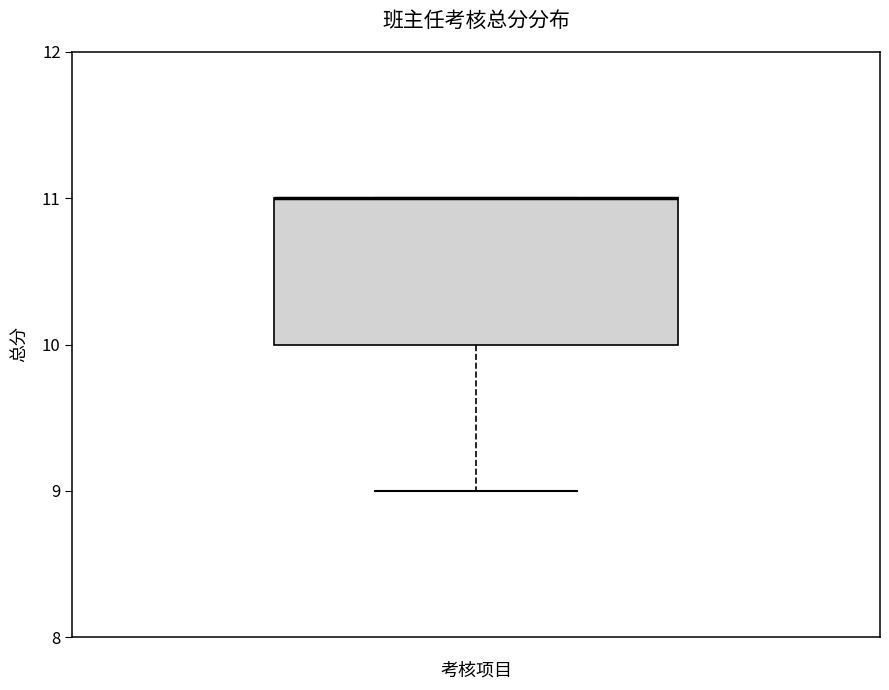

Read this box plot against the y-axis: the position of the median line, the range covered by the box, and the ends of both whiskers. The values are not printed on the chart, so give them approximately, as read against the axis.

median 11 (drawn on the box's upper edge), box 10 to 11, whiskers 9 to 11